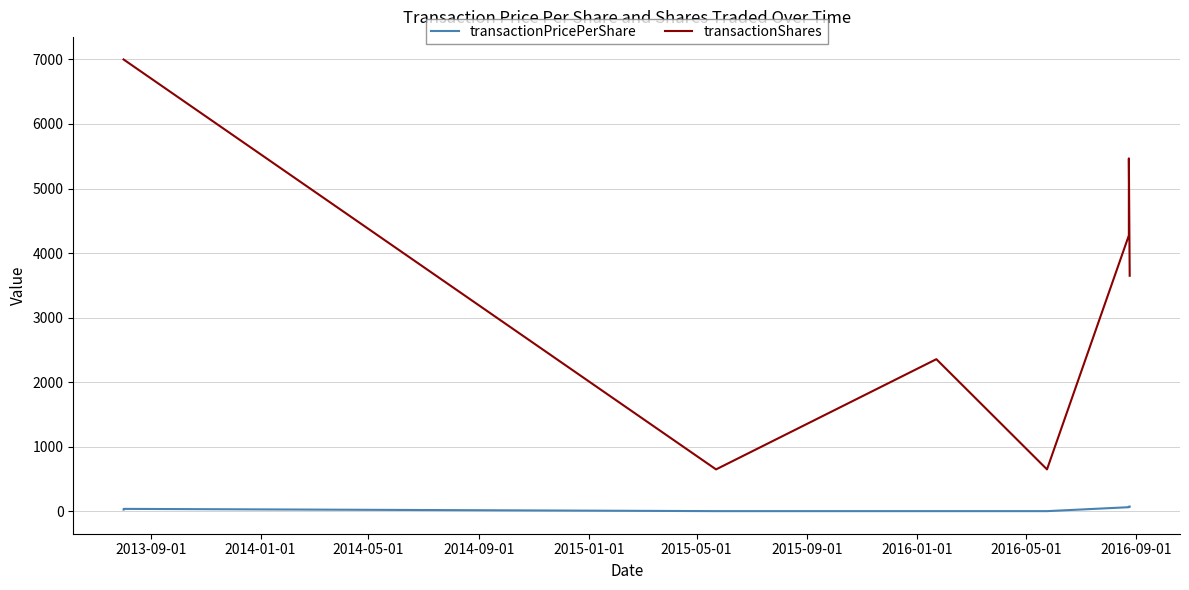

What is the difference between the second highest and minimum values in the transactionPricePerShare series?

70.6